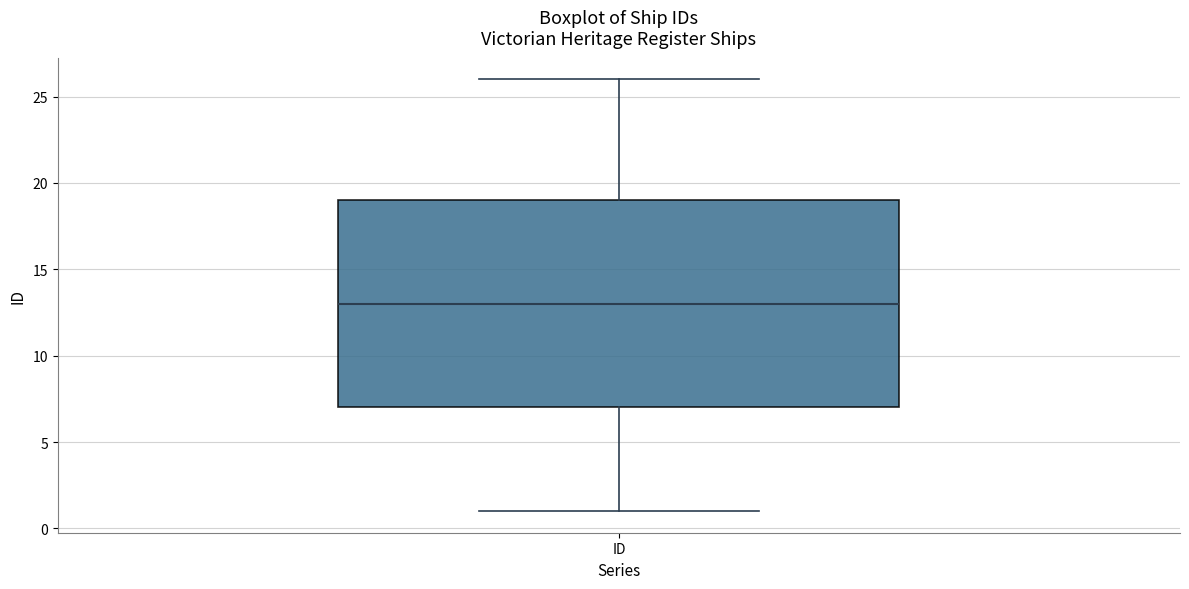

Transcribe this box plot: give where the median line is, the range the box spans, and where the two whiskers end, as read against the y-axis. The values are not printed on the chart, so give them approximately, as read against the axis.

median 13, box 7 to 19, whiskers 1 to 26